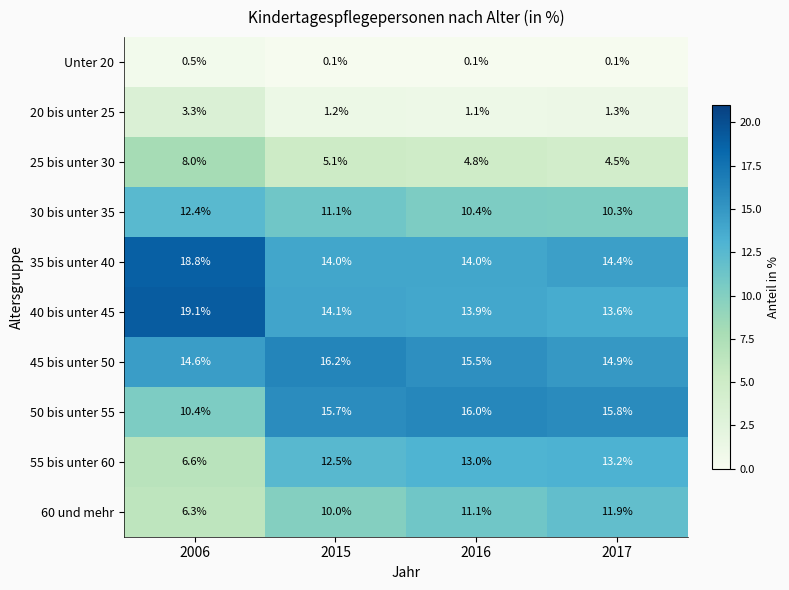

Rank the series by their maximum value, from highest to lowest.

40 bis unter 45, 35 bis unter 40, 45 bis unter 50, 50 bis unter 55, 55 bis unter 60, 30 bis unter 35, 60 und mehr, 25 bis unter 30, 20 bis unter 25, Unter 20